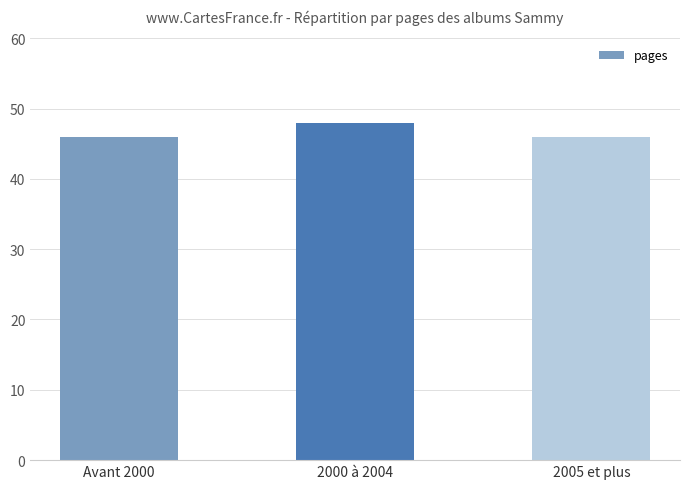

True or false: the data shows 48 at 2000 à 2004.

True